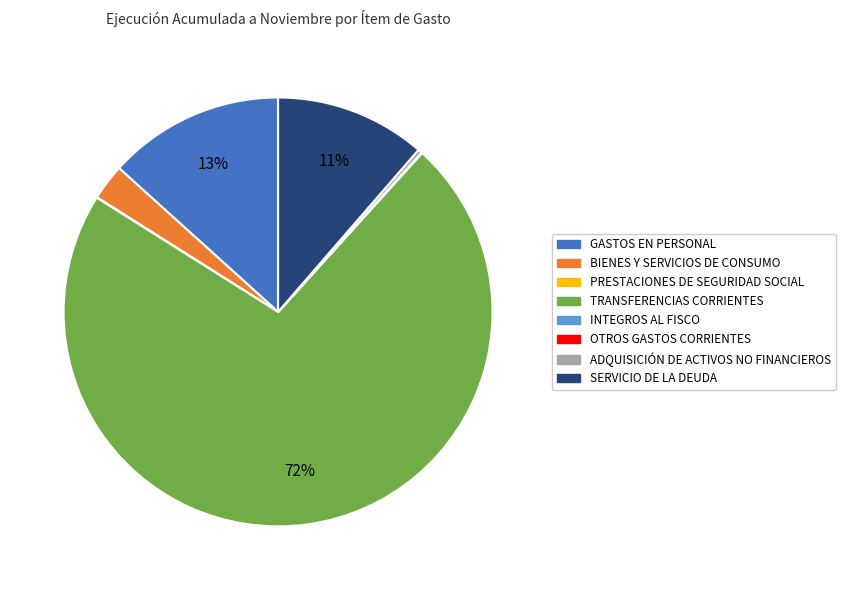

Does TRANSFERENCIAS CORRIENTES represent more than half of the total?

Yes